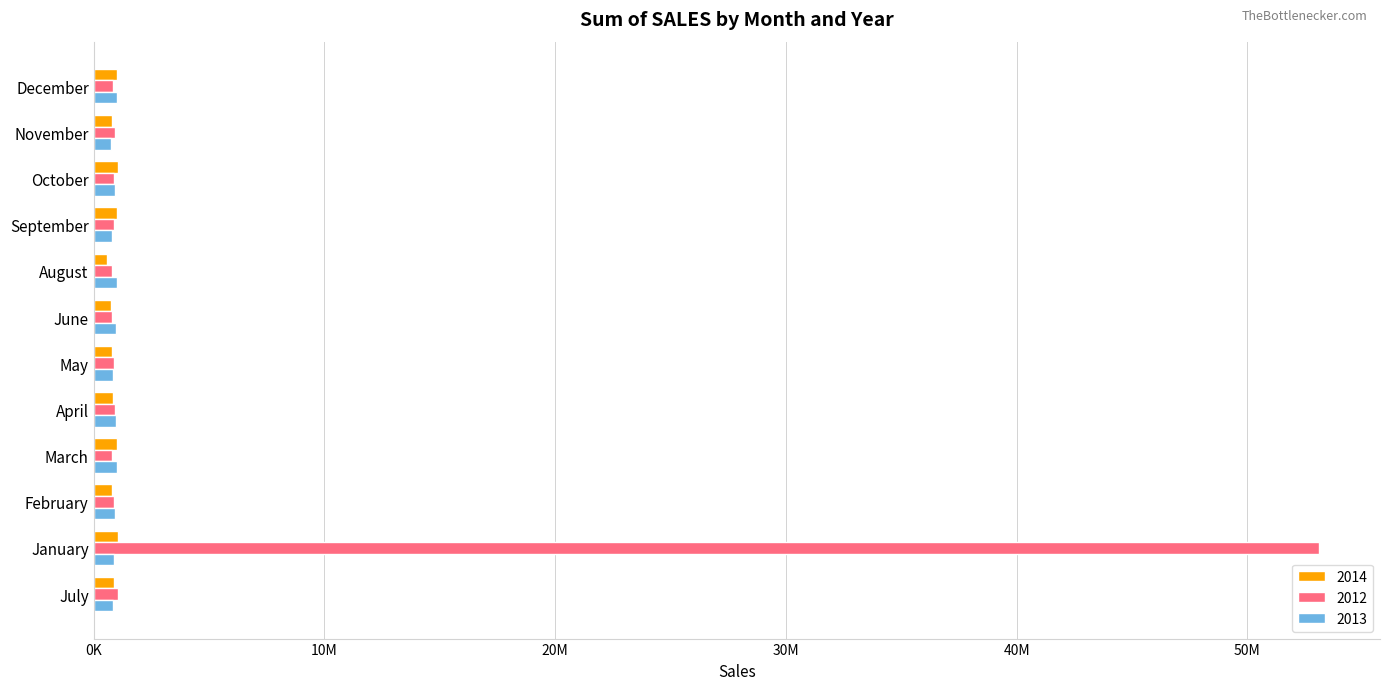

What are all the series names shown in the legend?

2014, 2012, 2013